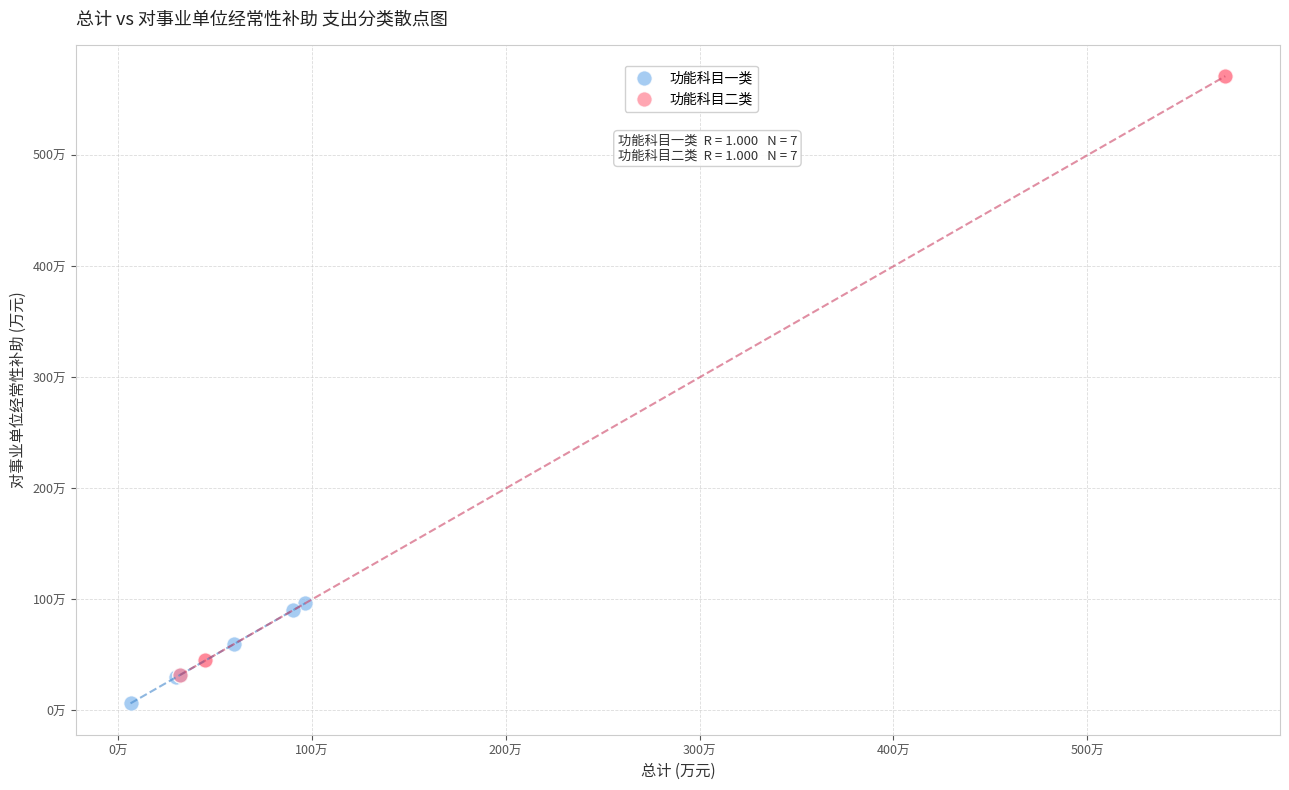

What are all the series names shown in the legend?

功能科目一类, 功能科目二类